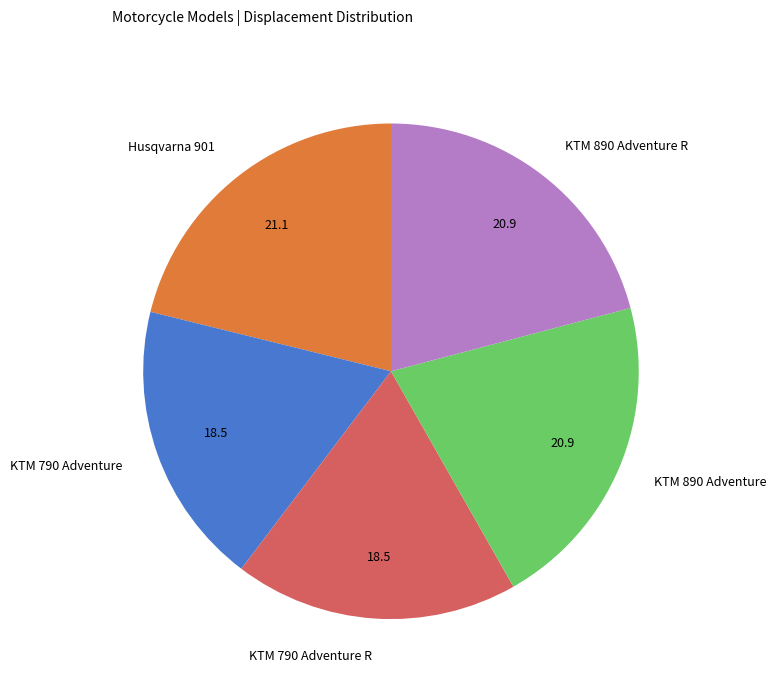

Does any single category account for the majority?

No